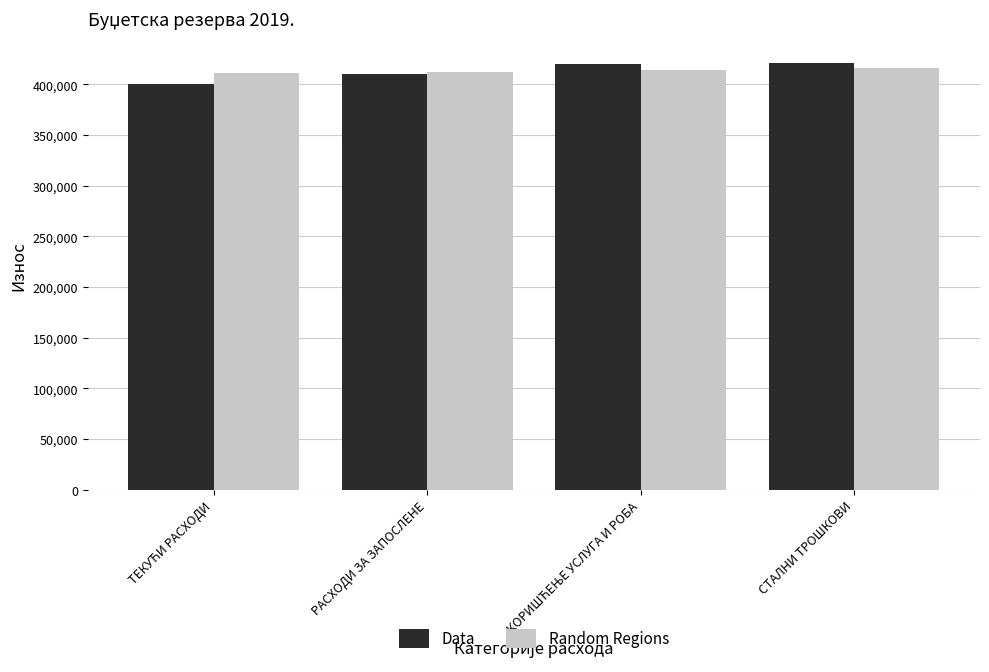

What is the value of the Data bar at the 4th from the left?

421000